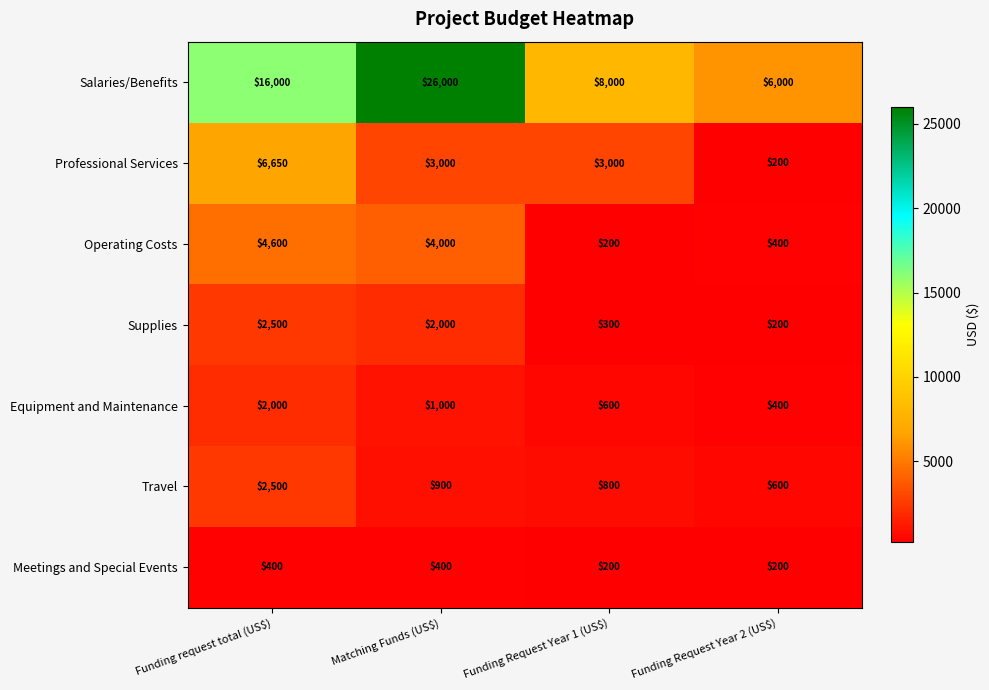

The Travel series shows 4477 at Funding request total (US$). True or false?

False